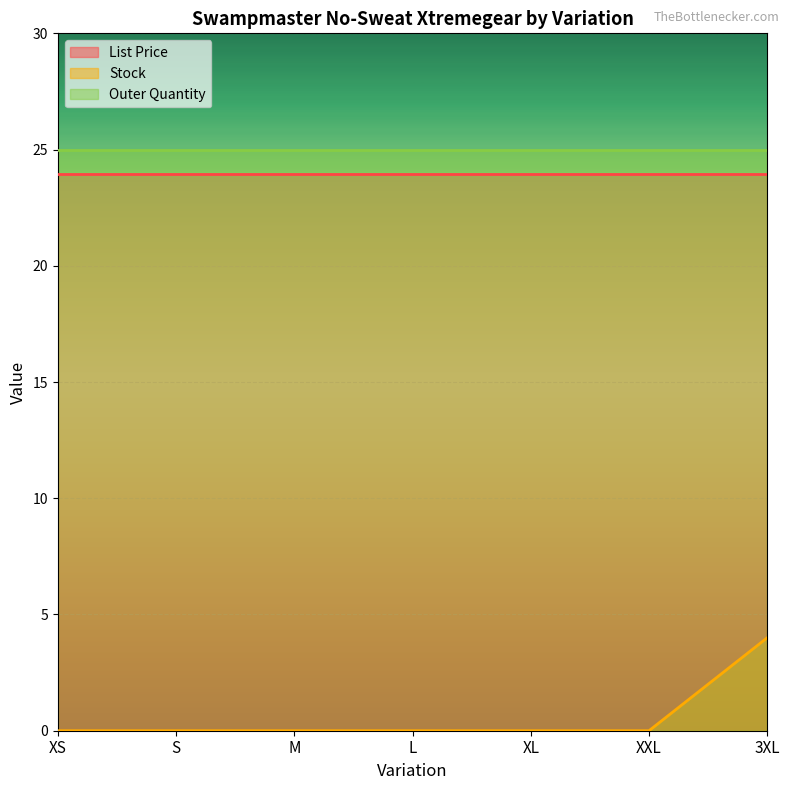

True or false: Outer Quantity has more than 1 interior local peaks.

False